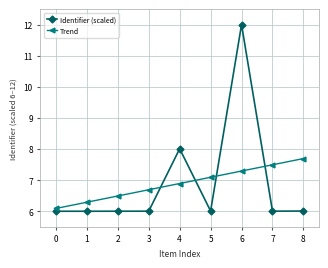

What is the value of the Trend point at the 9th from the left?

7.7